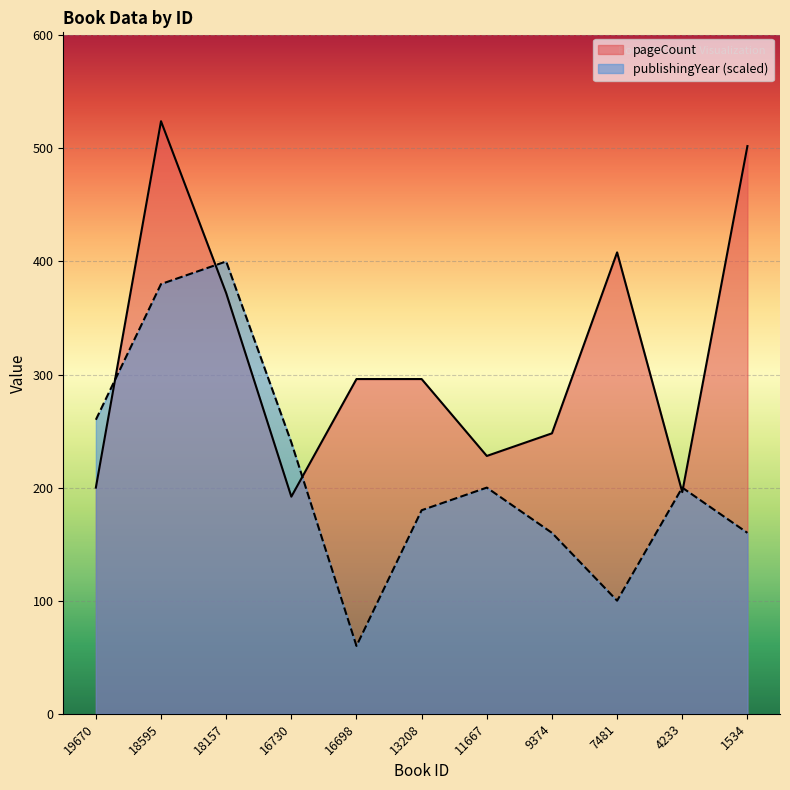

True or false: pageCount has more than 1 interior local peaks.

True